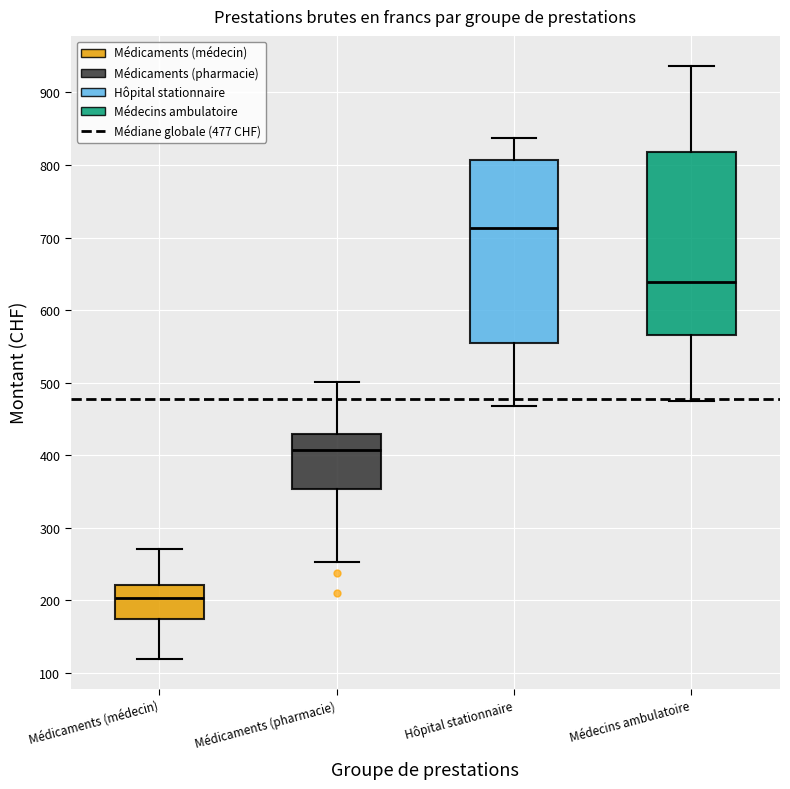

Which box has the lowest median line?

Médicaments (médecin)